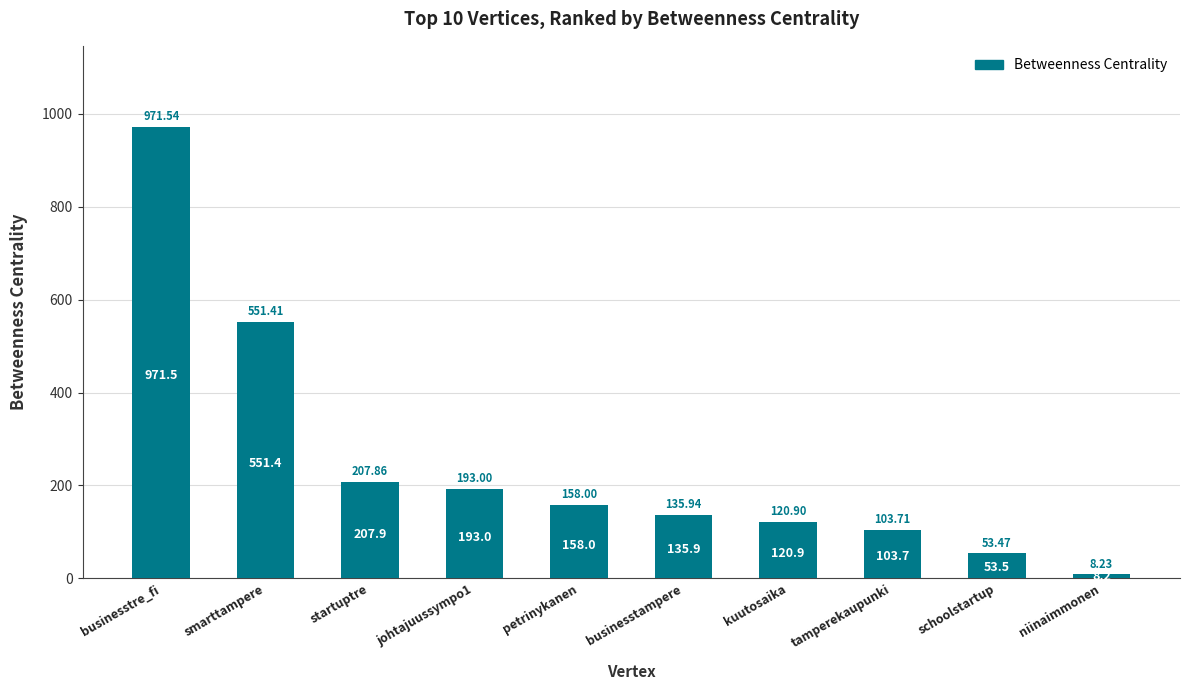

What is the label of the 5th bar from the left?

petrinykanen